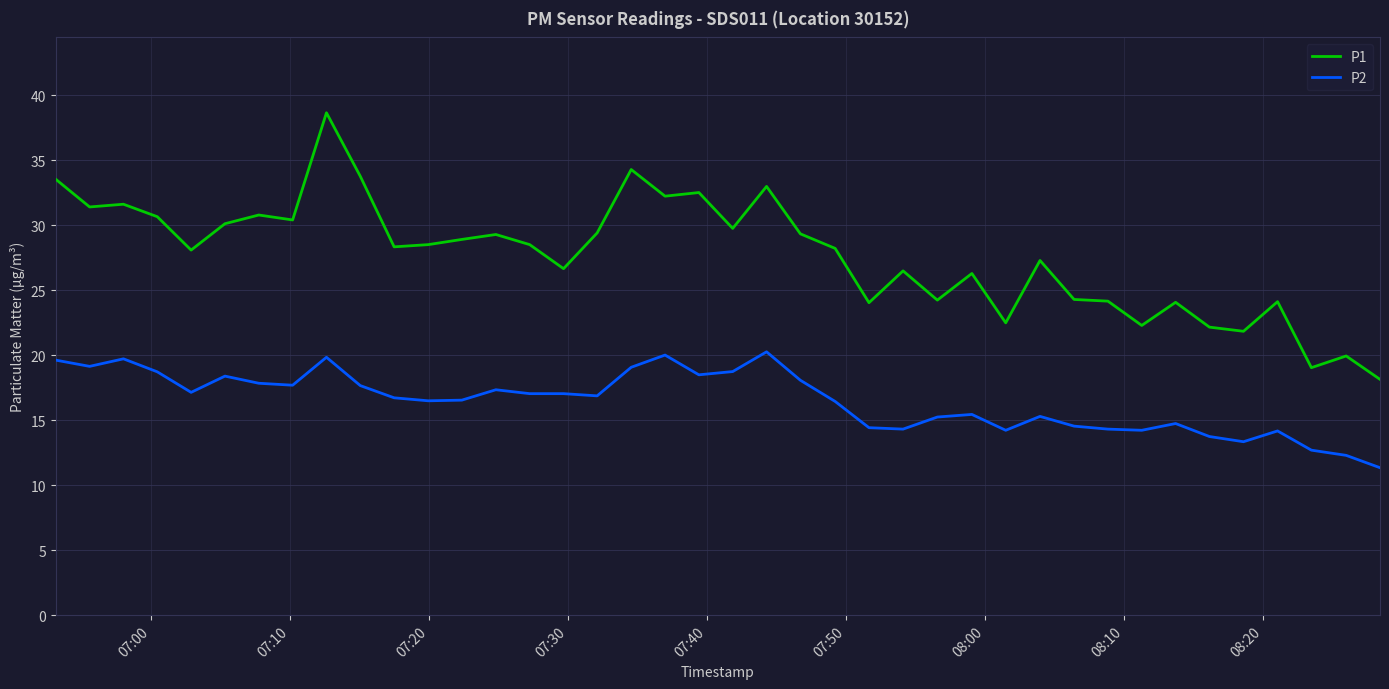

What is the greatest value displayed?

38.7